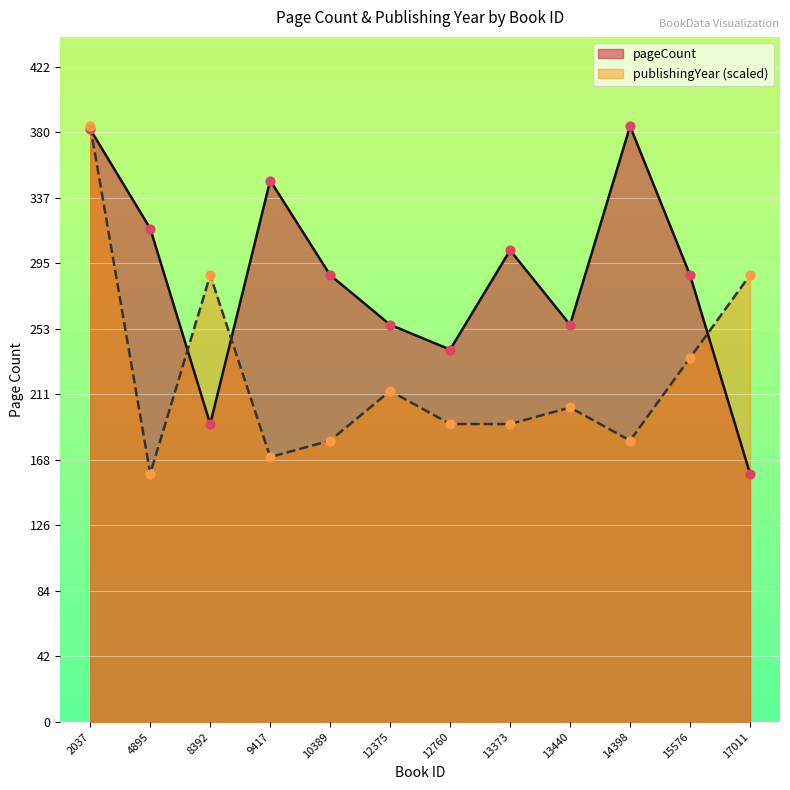

Is the value of pageCount at 9417 greater than the value of publishingYear at 14398?

Yes